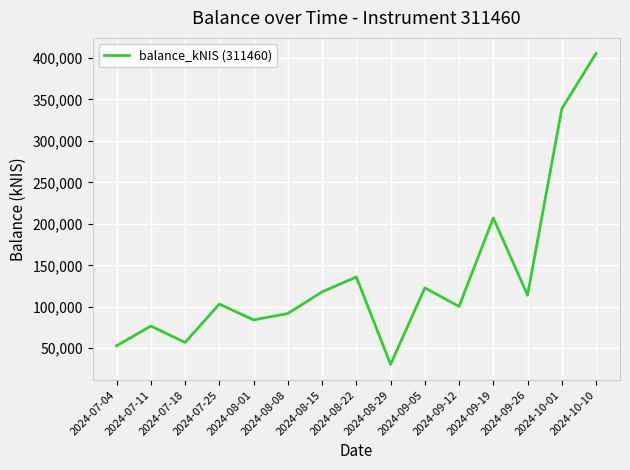

Approximately how many times larger is the value at 2024-09-19 compared to 2024-08-01?

2.5